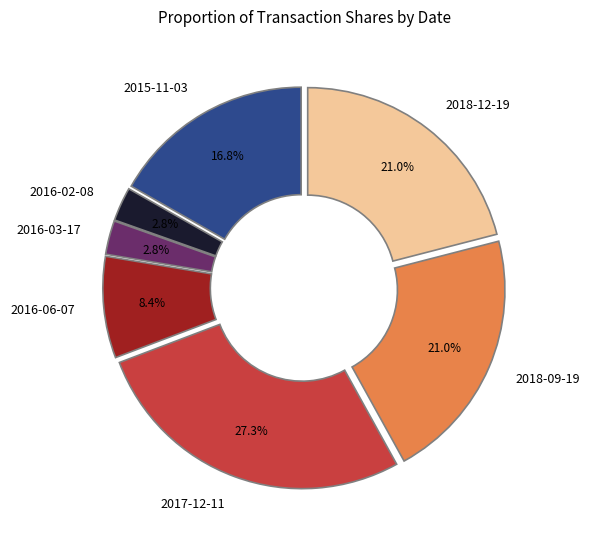

Is there a majority slice in this chart?

No